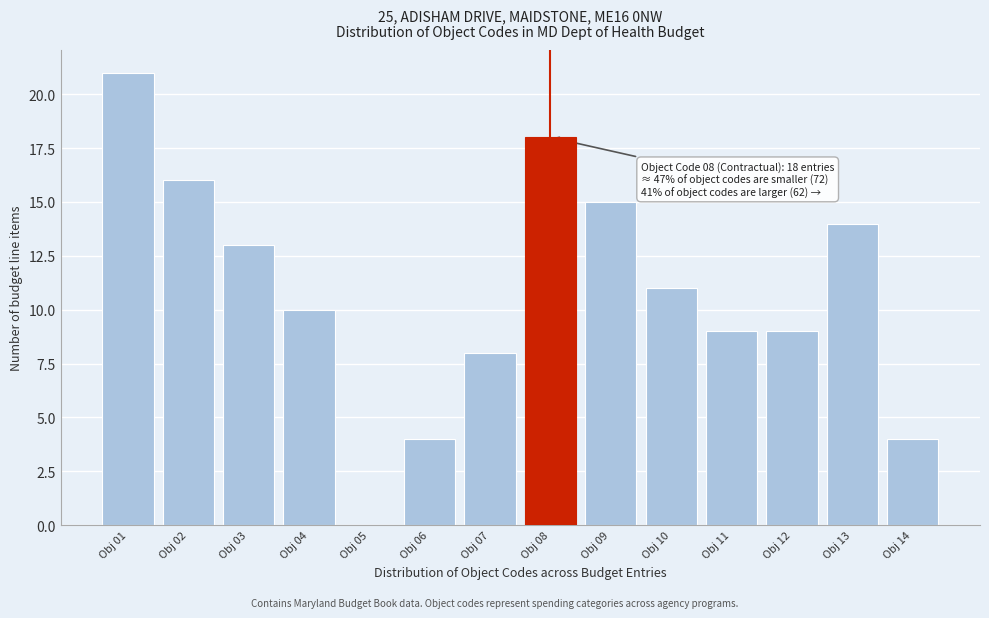

Reading right to left, transcribe all the data shown in this chart.

Obj 14=4	Obj 13=14	Obj 12=9	Obj 11=9	Obj 10=11	Obj 09=15	Obj 08=18	Obj 07=8	Obj 06=4	Obj 05=0	Obj 04=10	Obj 03=13	Obj 02=16	Obj 01=21